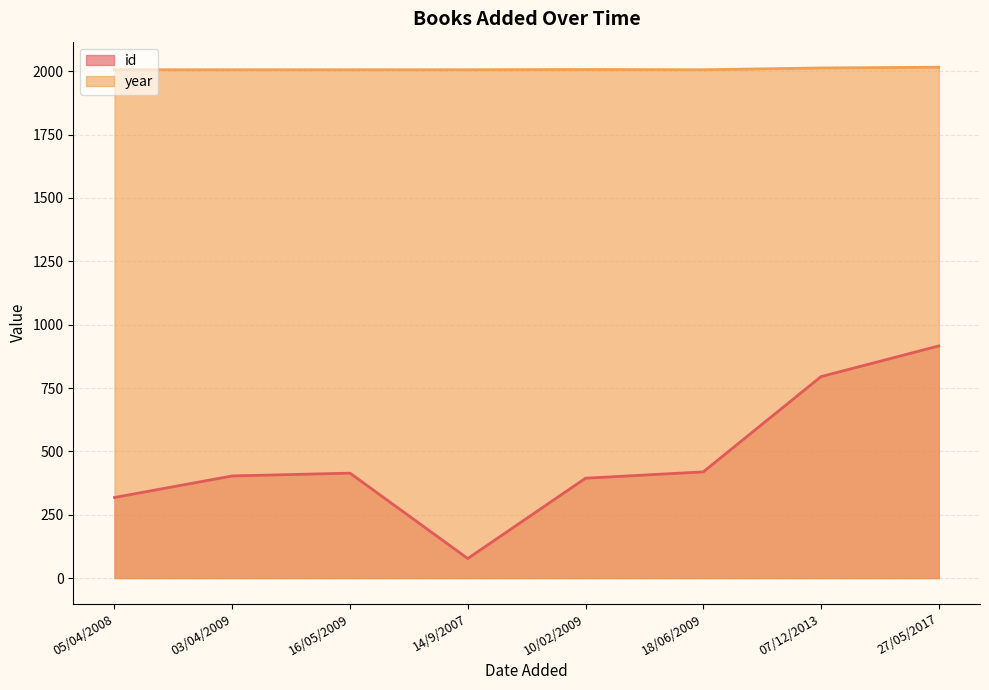

Where does the id series first go above 414?

18/06/2009